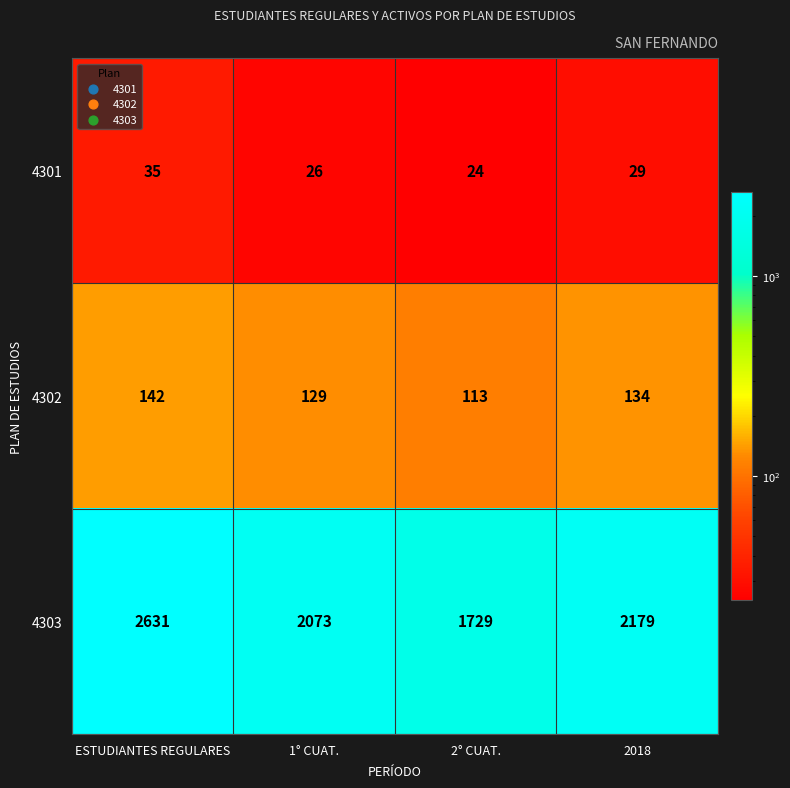

What is the minimum value shown in the chart?

24